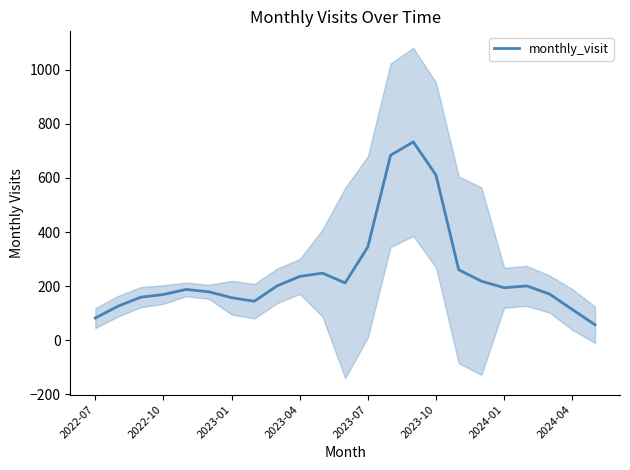

Reading left to right, list all the values displayed in this chart.

82.3	126.0	159.3	169.3	188.0	179.3	157.7	144.3	201.0	236.0	248.3	212.0	345.3	683.7	733.0	610.7	260.7	218.7	194.3	201.0	171.0	114.0	57.7